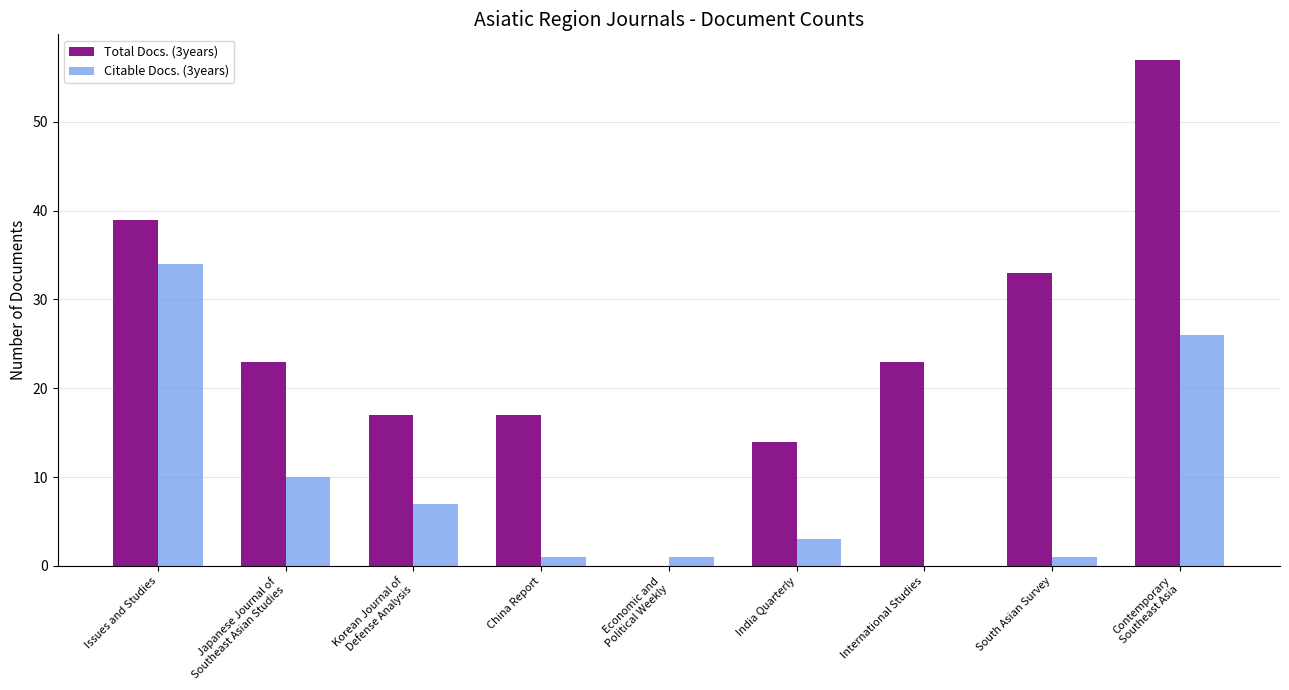

What is the sum of all Total Docs. (3years) values?

223